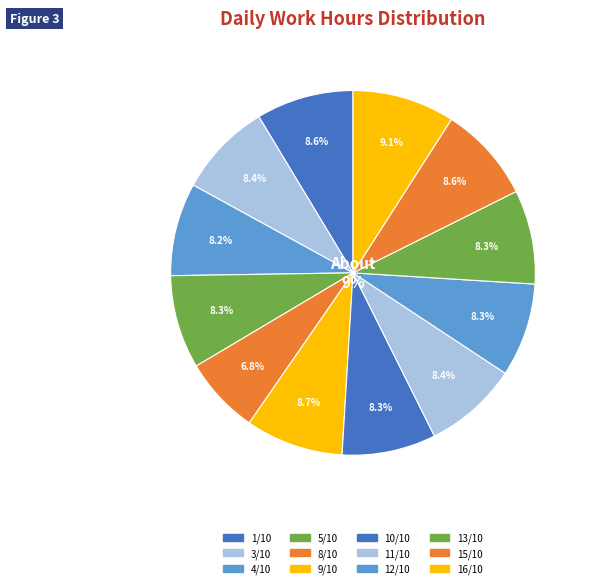

Does 12/10 account for over 50% of the chart?

No